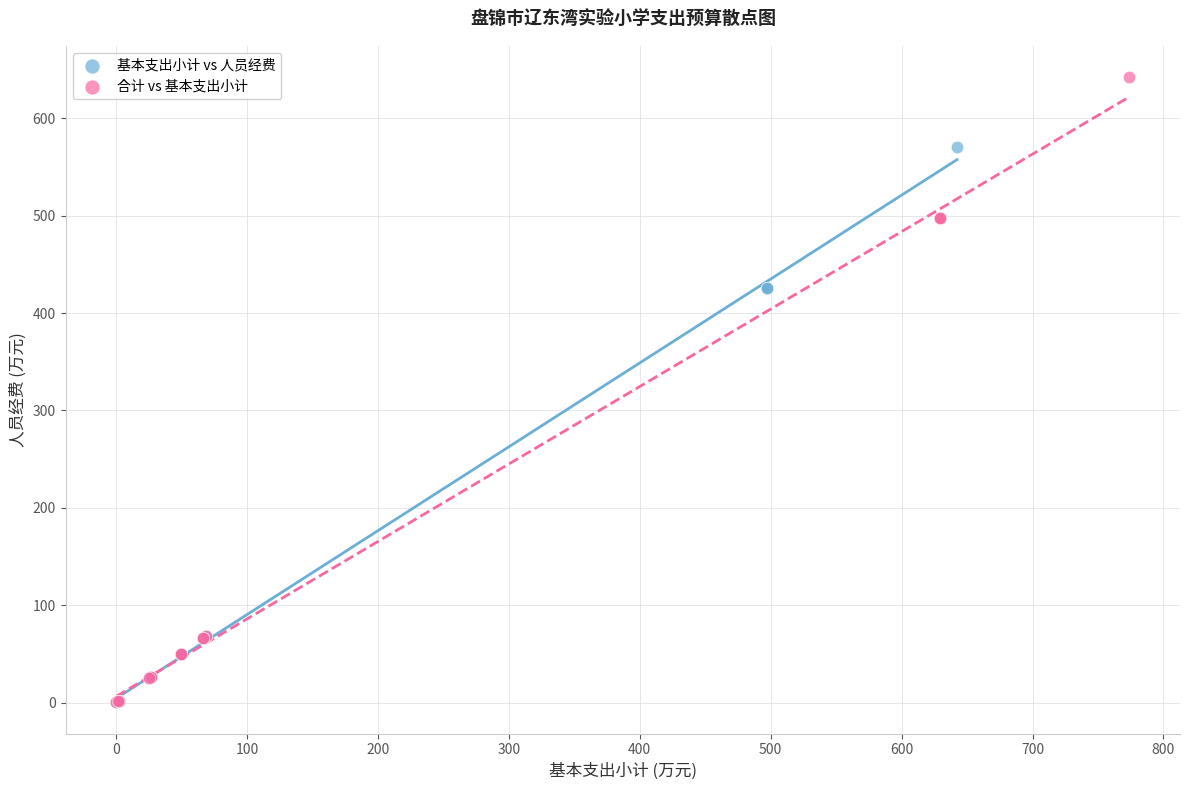

Which series reaches the maximum Y coordinate?

合计 vs 基本支出小计